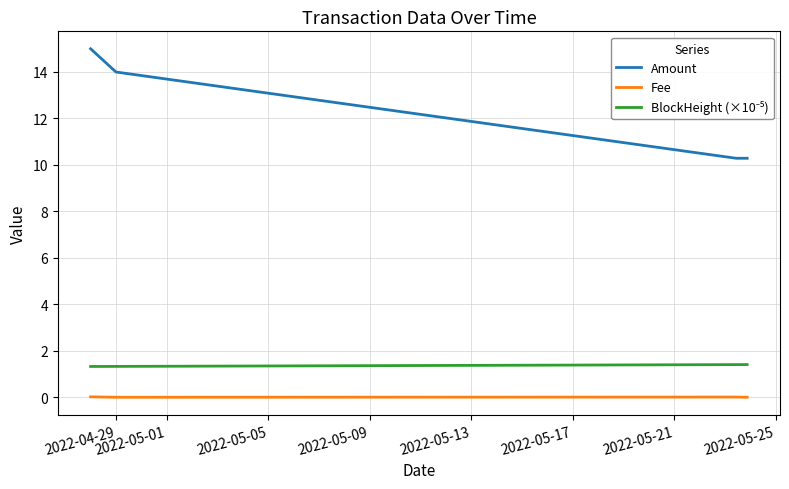

True or false: Amount and Fee cross at least once.

False